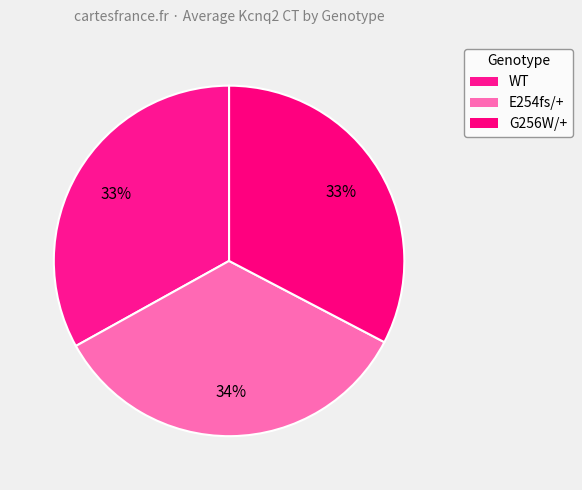

How many slices are in this pie chart?

3